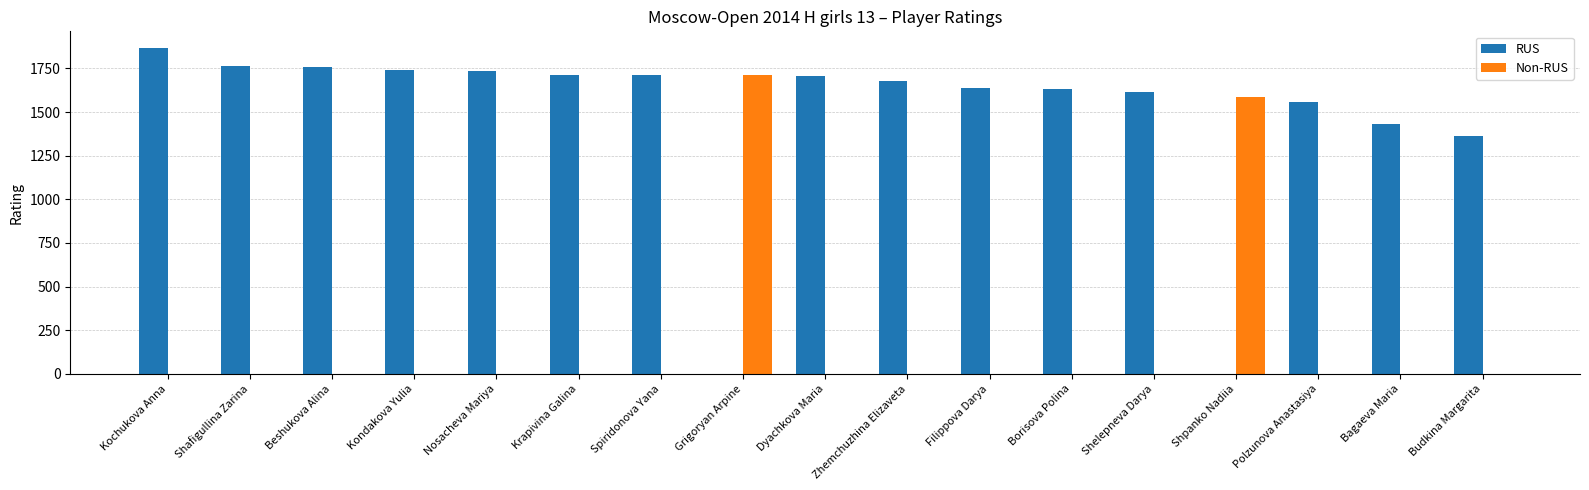

Count the number of data series in this chart.

2